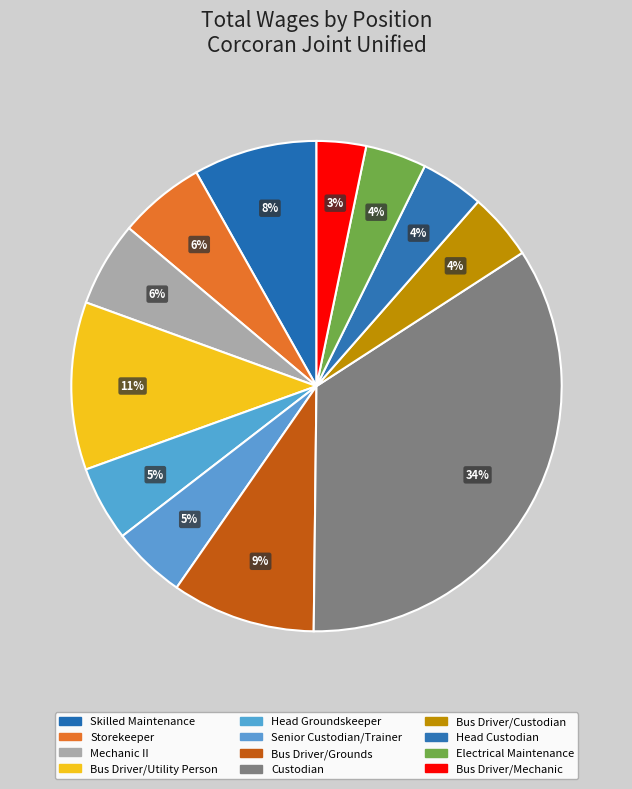

Which slice is the largest?

Custodian